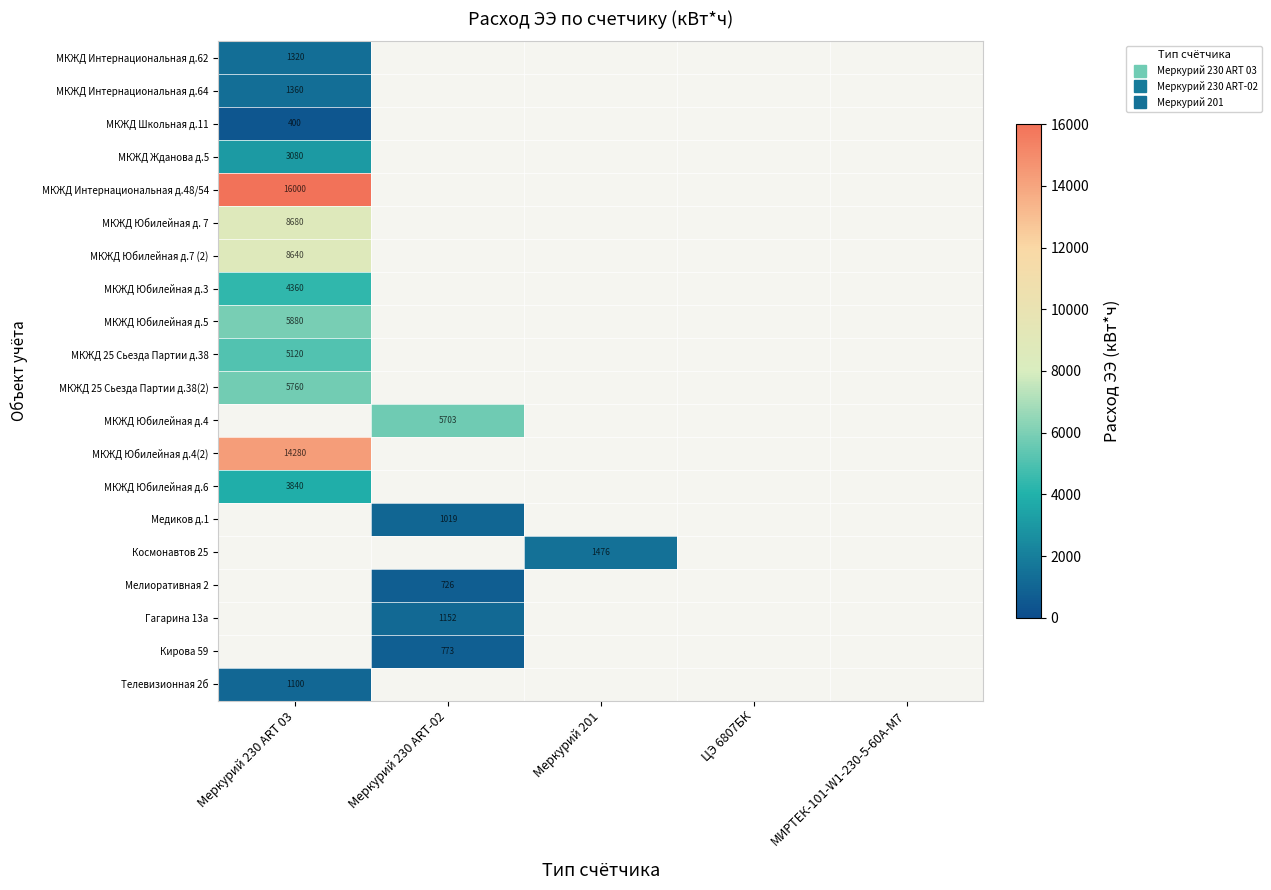

Which category has the highest value in the МКЖД Школьная д.11 series?

Меркурий 230 ART 03